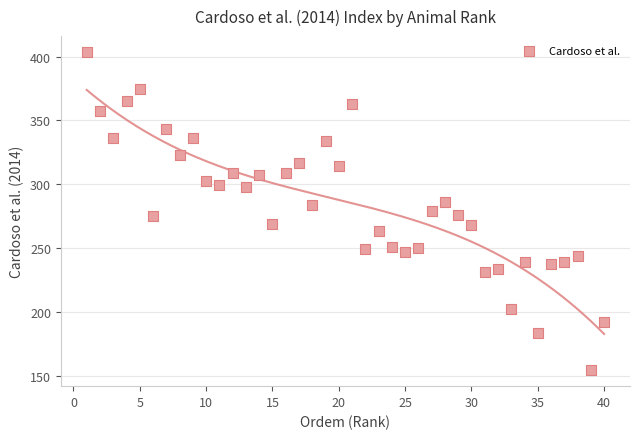

What is the range of Y values (max minus min)?

249.2